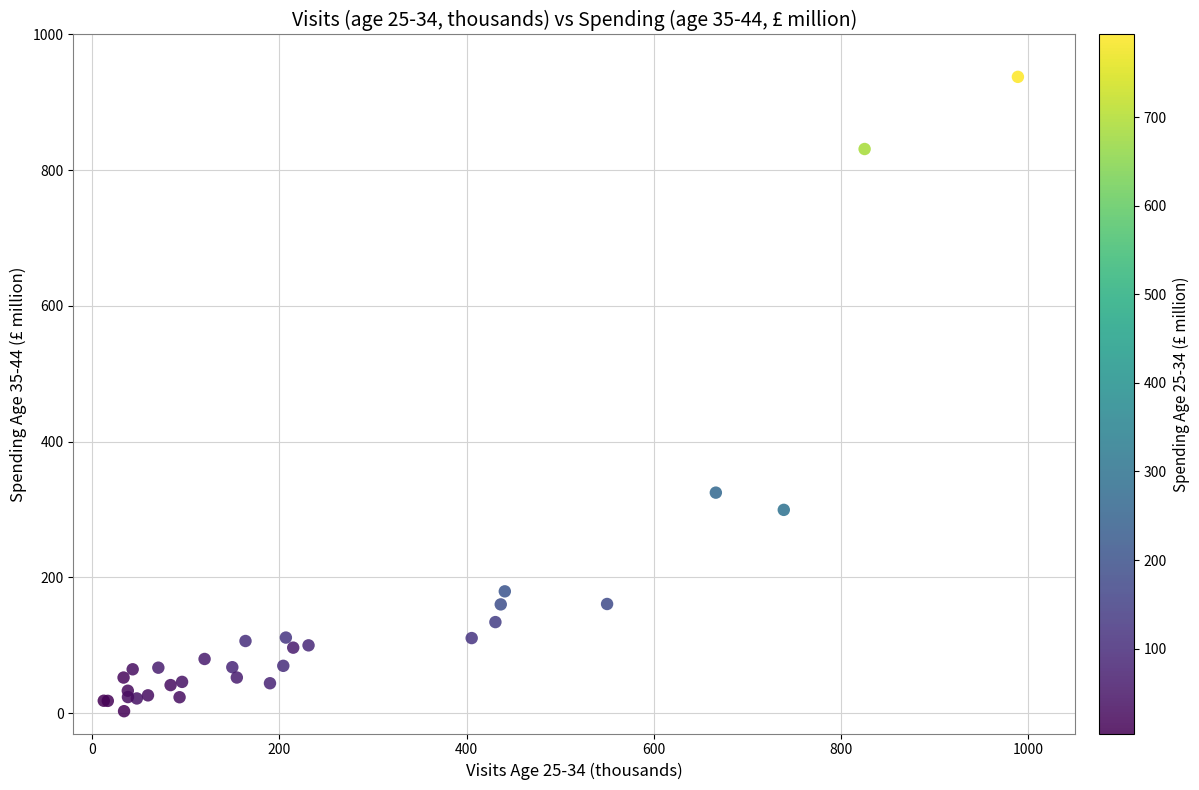

What Y value in the scatter plot is closest to 470?

324.9